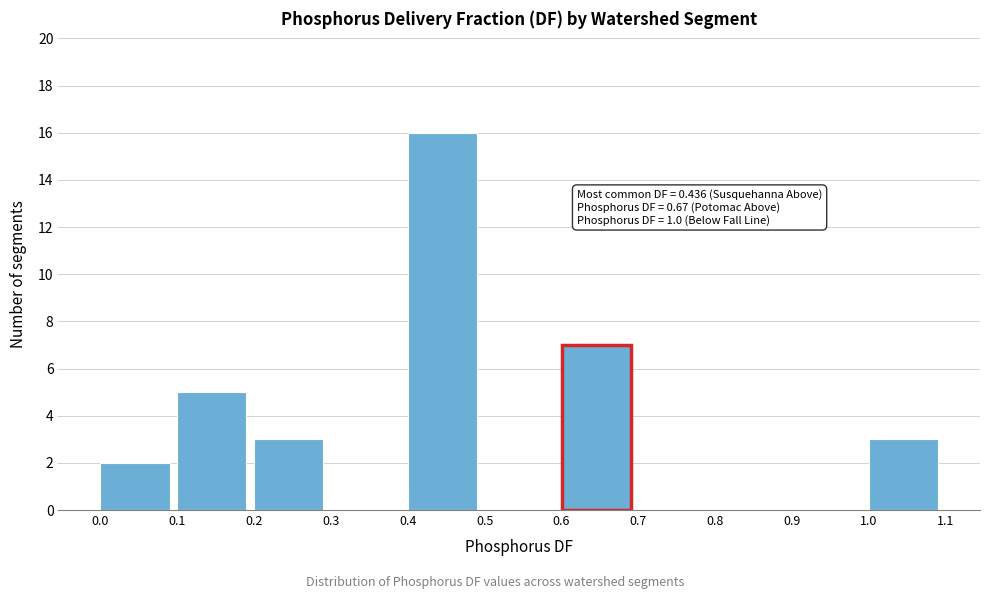

Which range on the x-axis has the tallest bar?

0.4 to 0.5